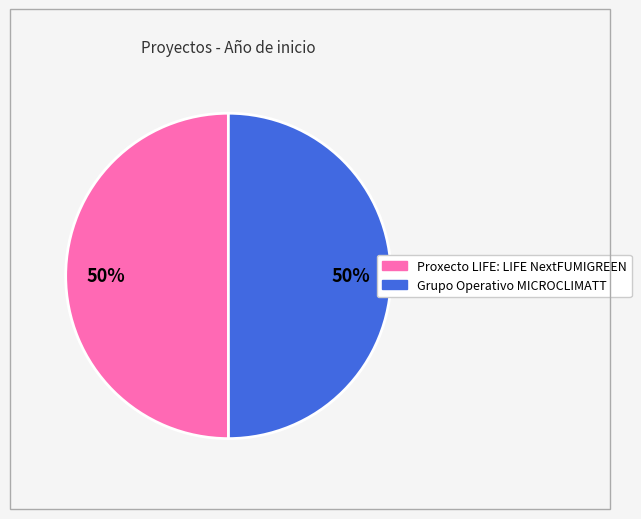

Is the sum of Grupo Operativo MICROCLIMATT and Proxecto LIFE: LIFE NextFUMIGREEN greater than half?

Yes